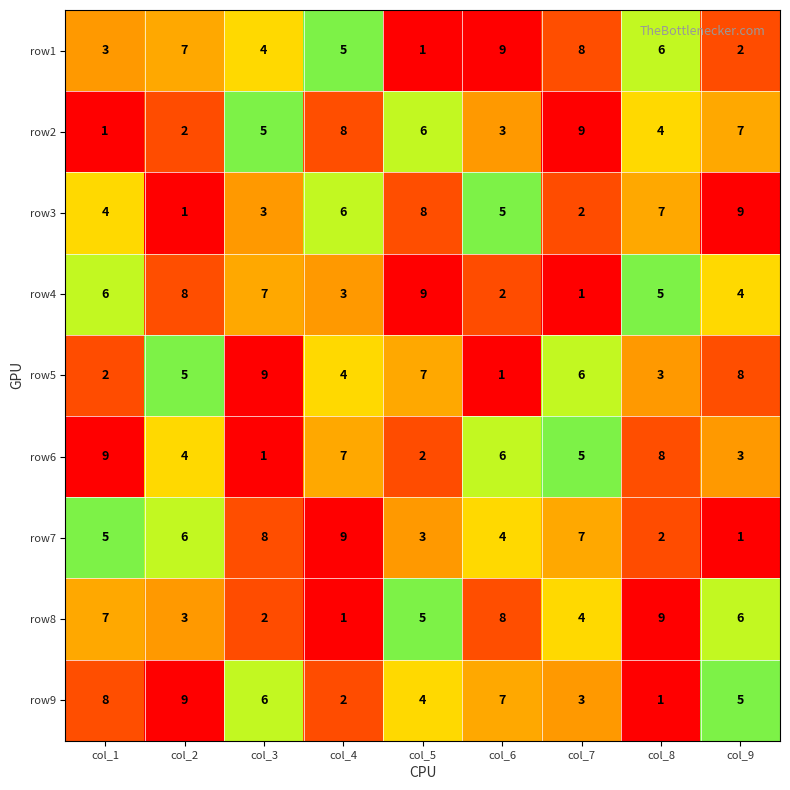

At how many categories does at least one series exceed 3?

9